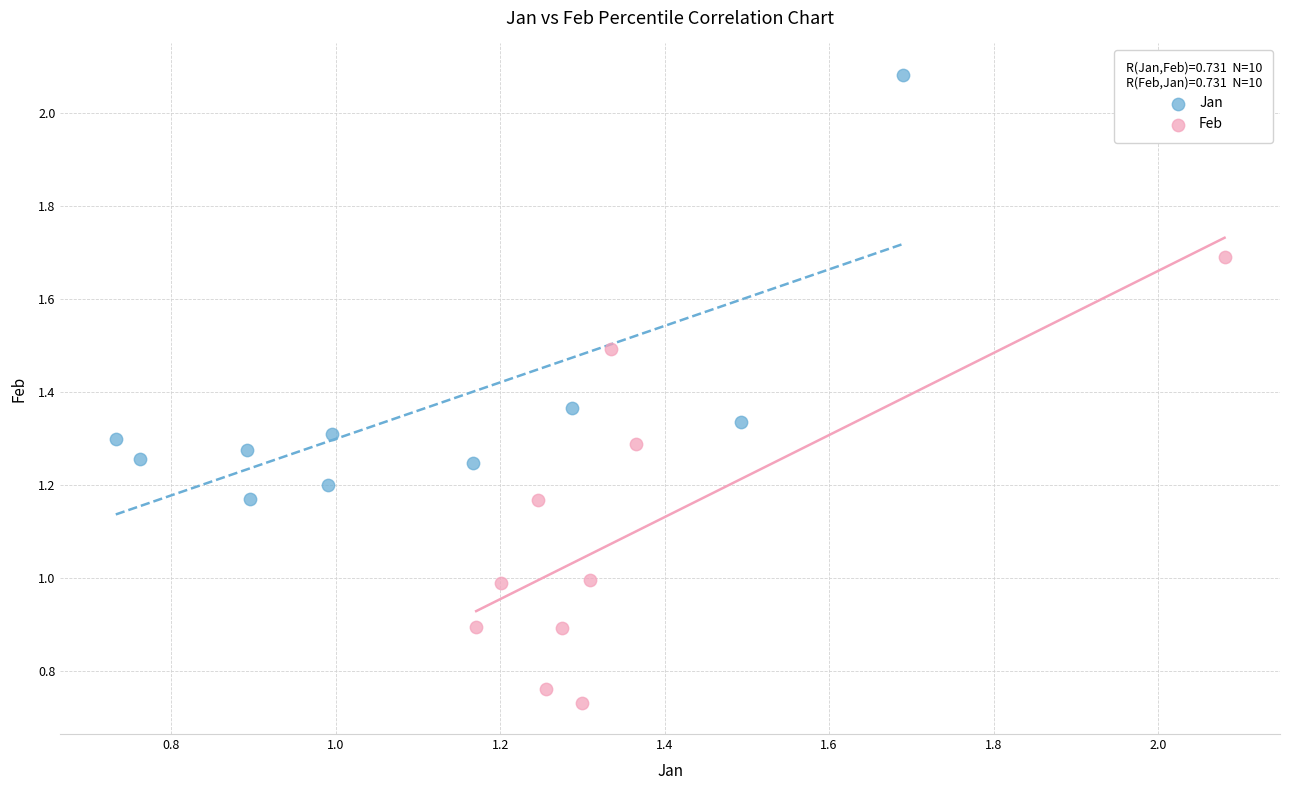

Which series contains the highest Y value?

Jan